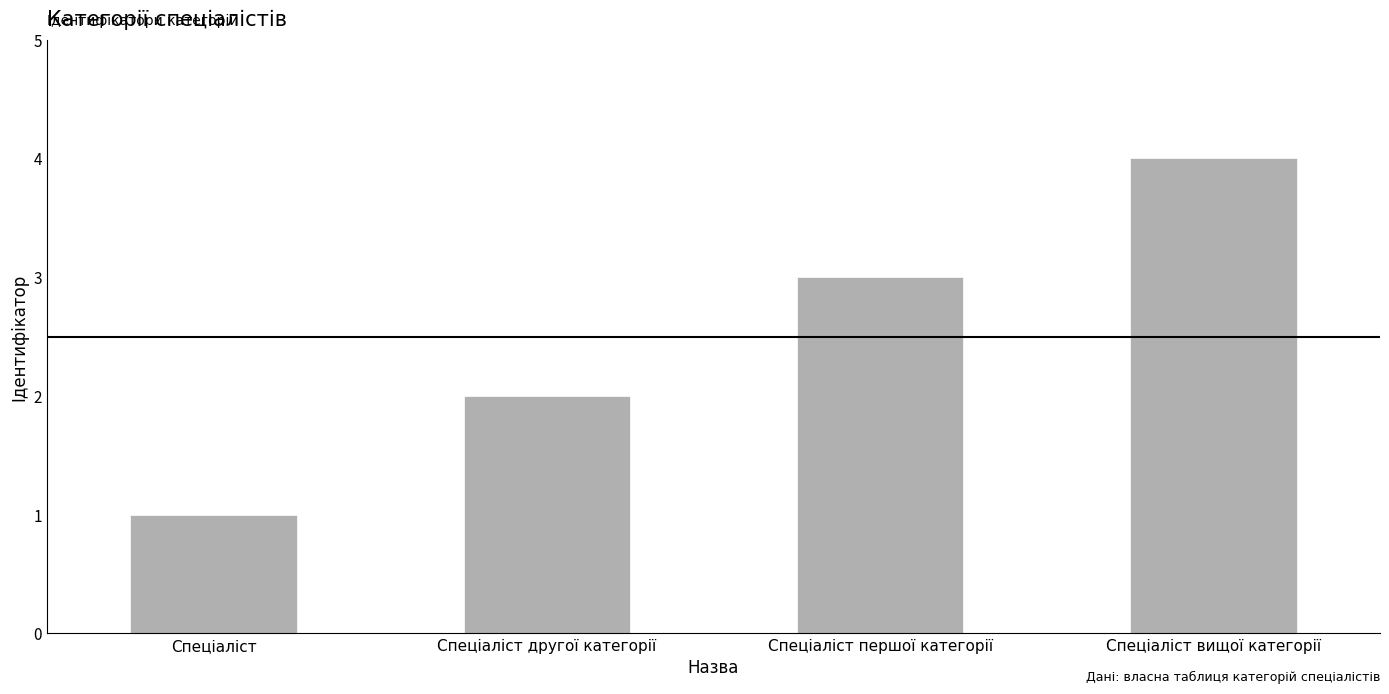

How many series are shown in this chart?

1